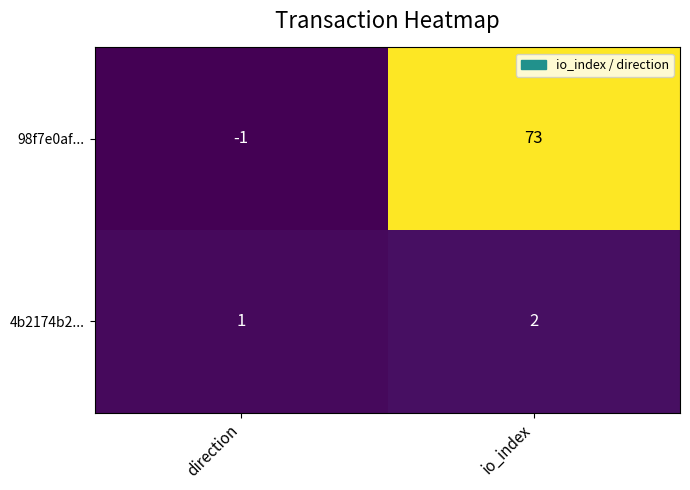

Reading left to right, what are all the values shown in this chart?

98f7e0af...: -1	73
4b2174b2...: 1	2